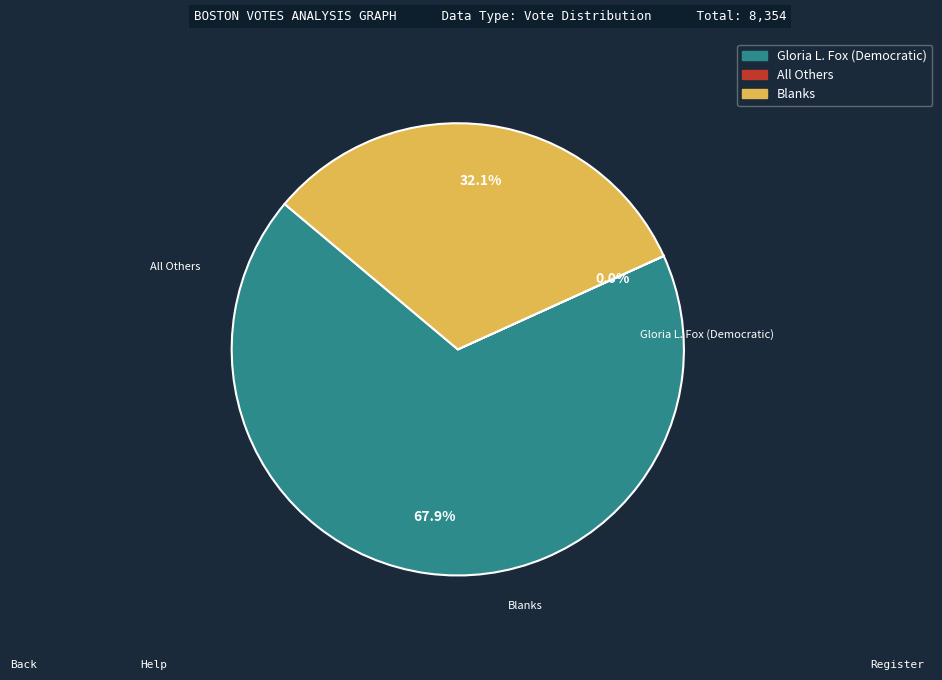

Does any single category account for the majority?

Yes